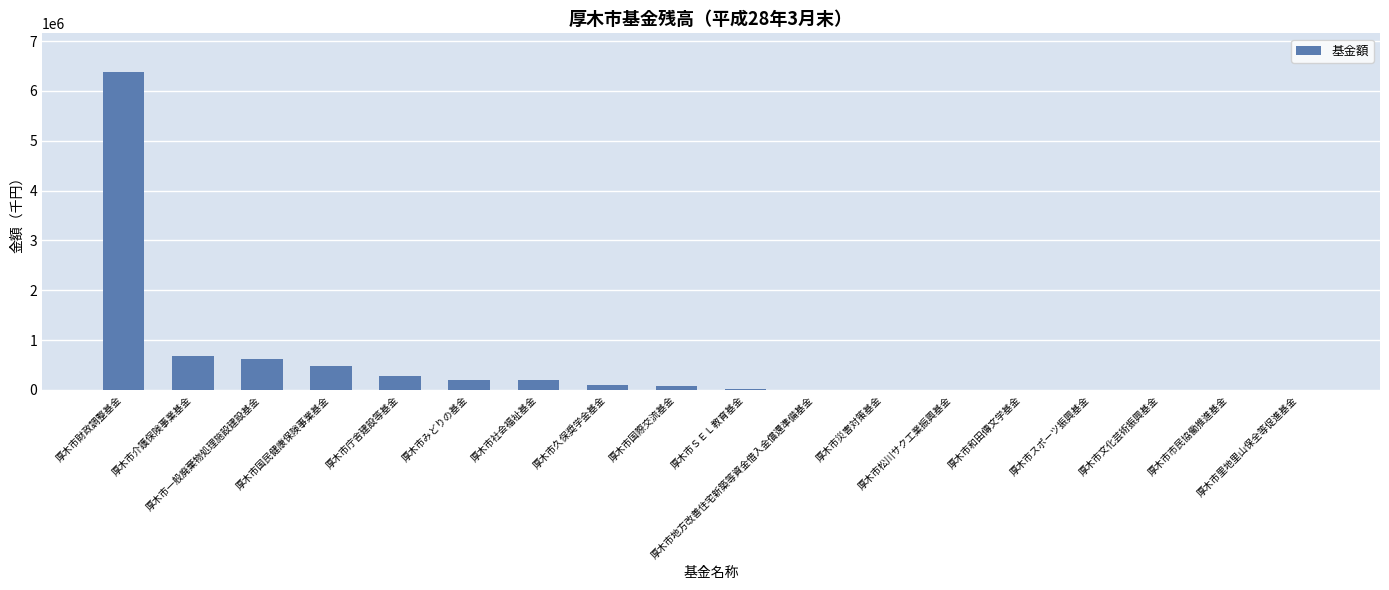

What is the maximum value shown in the chart?

6387755